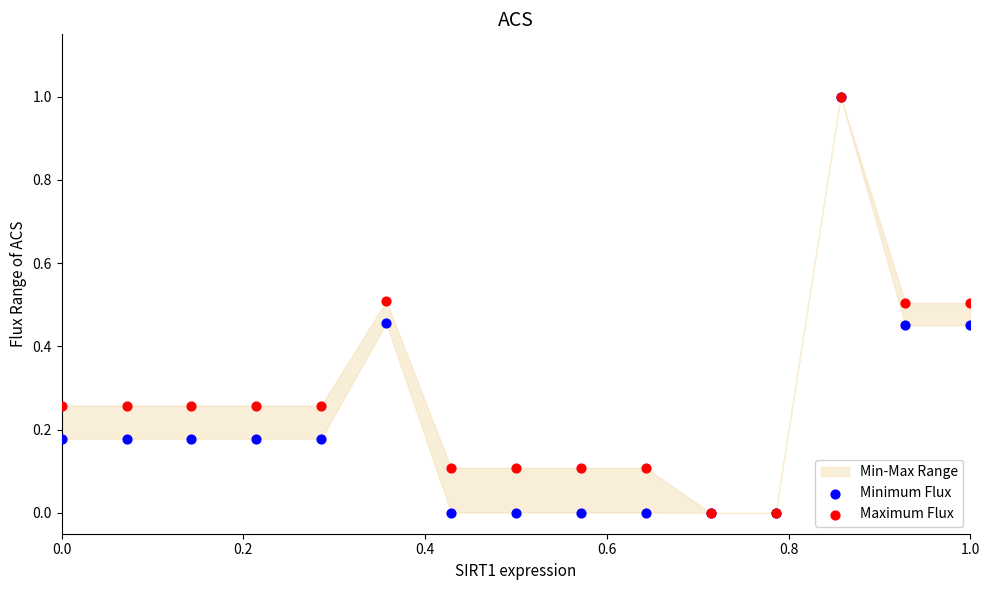

Which series has the largest Y range (max minus min)?

Minimum Flux